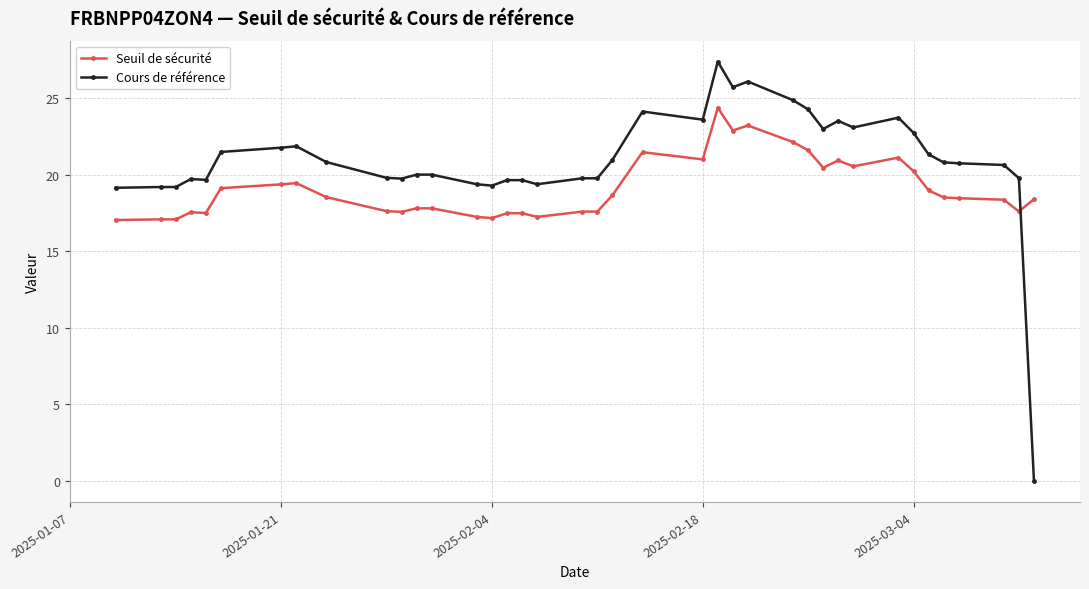

What is the difference between the second highest and second lowest values in the Cours de référence series?

6.9